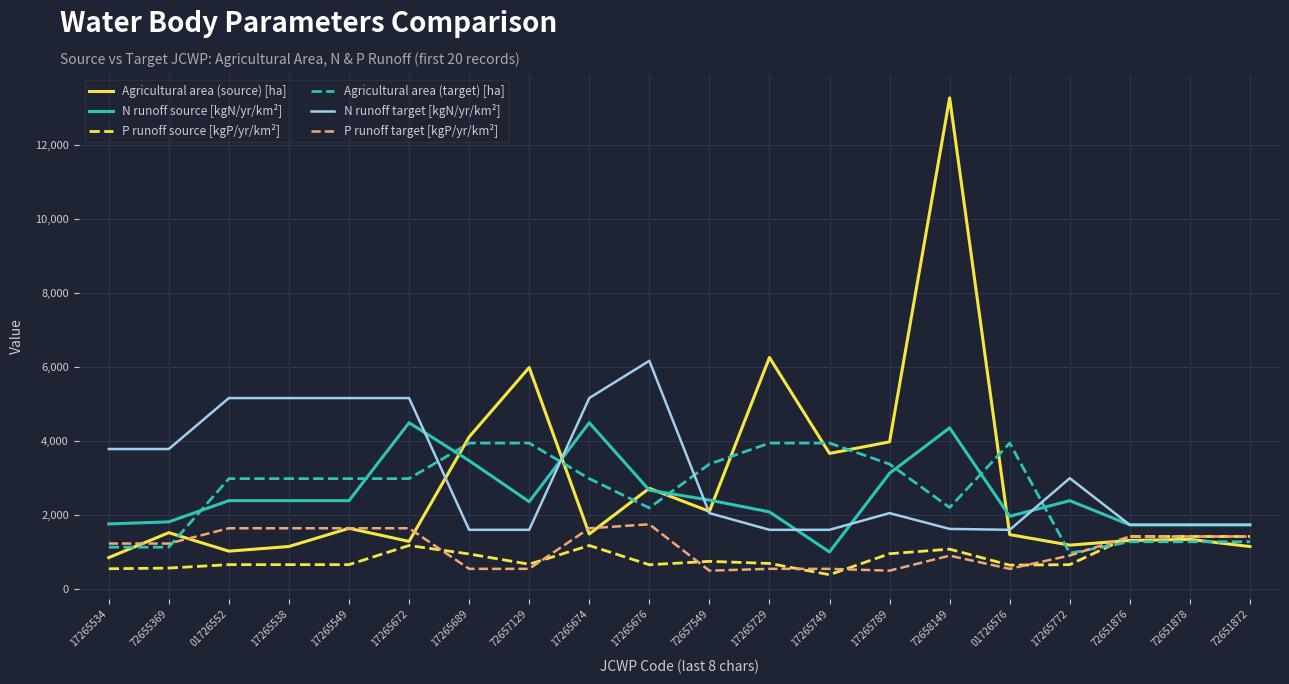

What position from the right is 72651872?

1